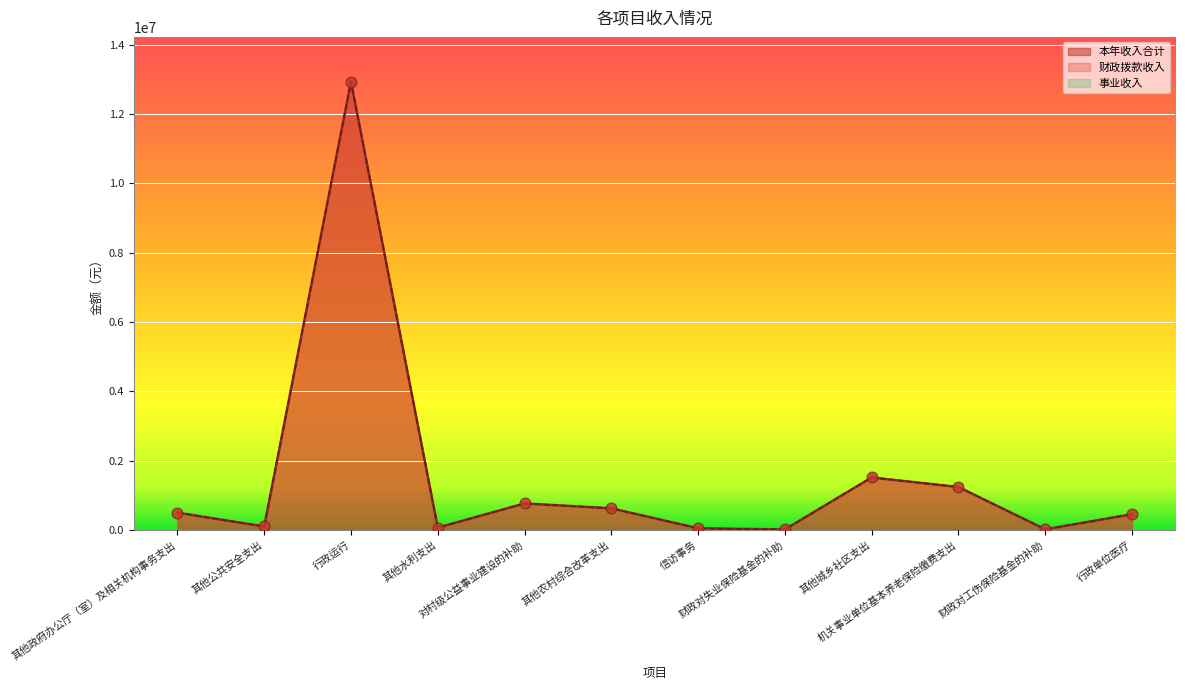

Is the value of 财政拨款收入 at 财政对工伤保险基金的补助 greater than the value of 本年收入合计 at 对村级公益事业建设的补助?

No